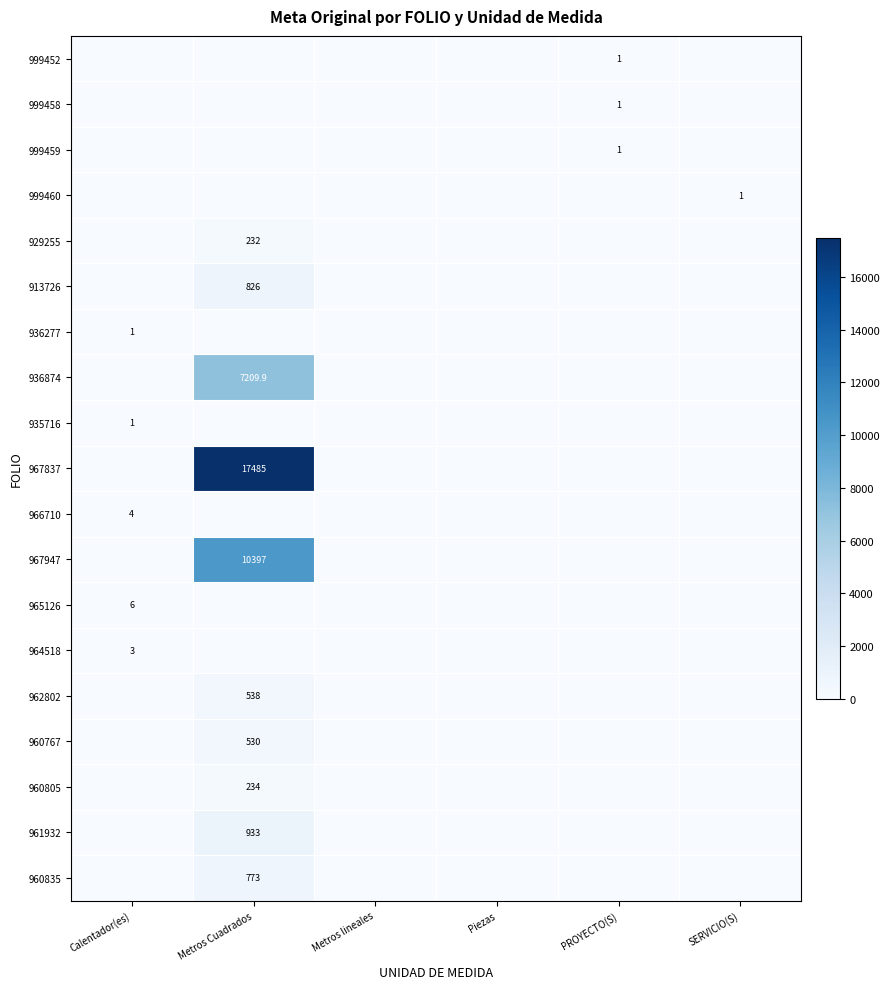

At how many categories does at least one series exceed 958?

1